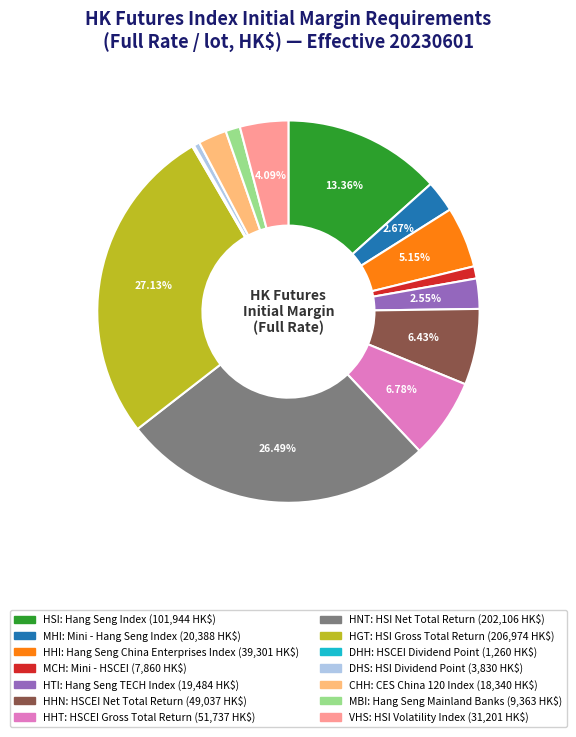

Which category has the biggest portion of the pie?

HGT